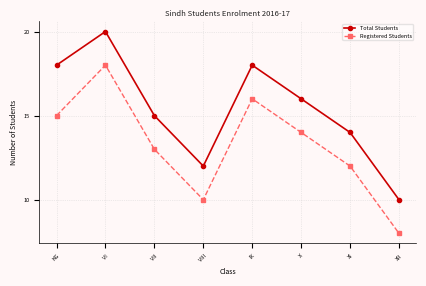

What is the difference between the second highest and second lowest values in the Registered Students series?

6